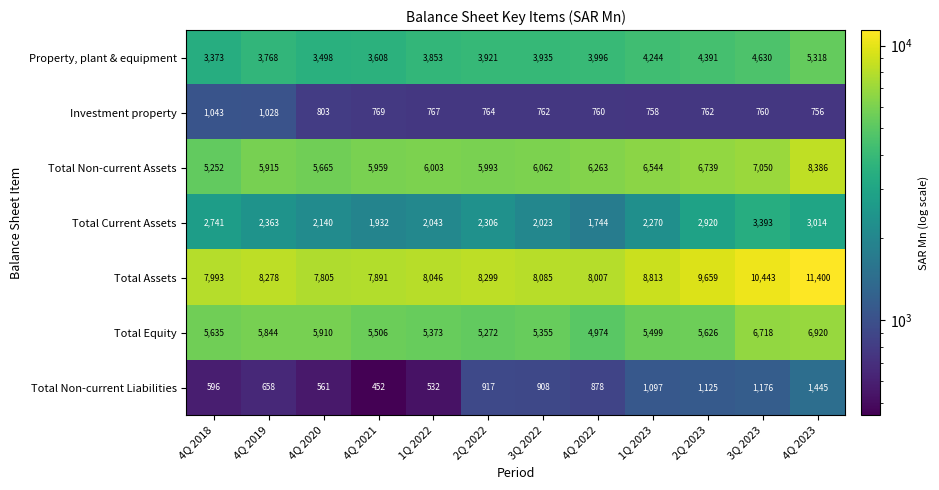

How many data points does each series have?

12